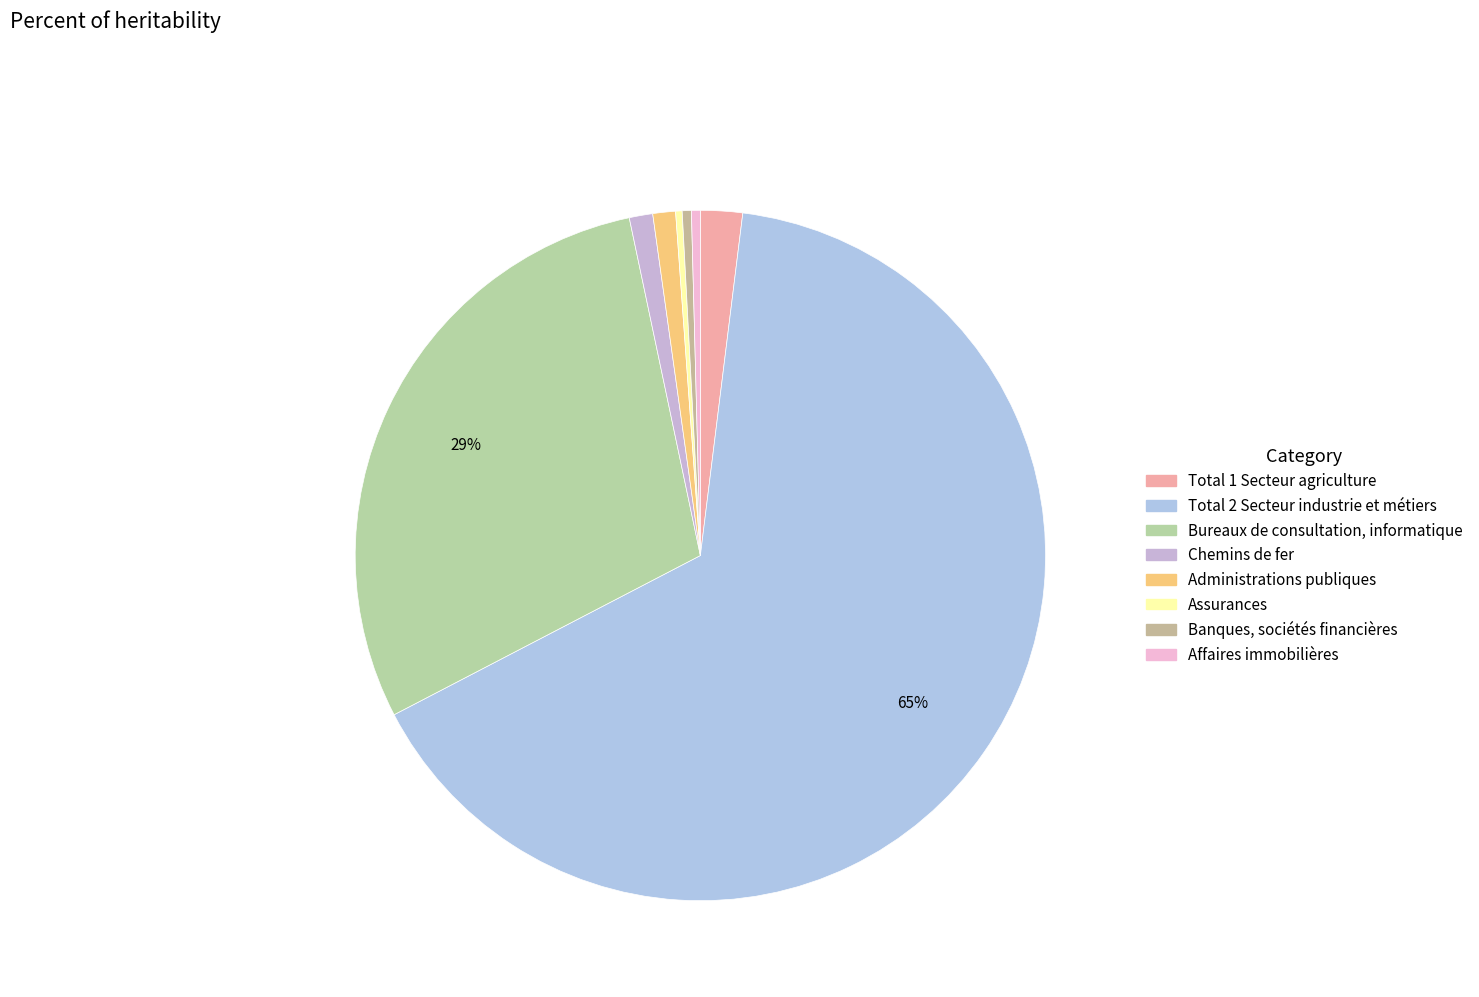

Count the number of slices in the pie.

8